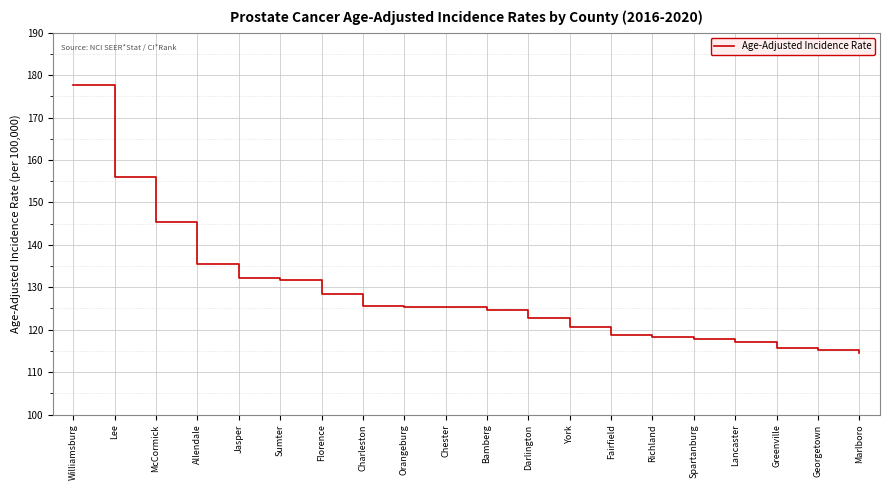

What position from the left is Allendale?

4